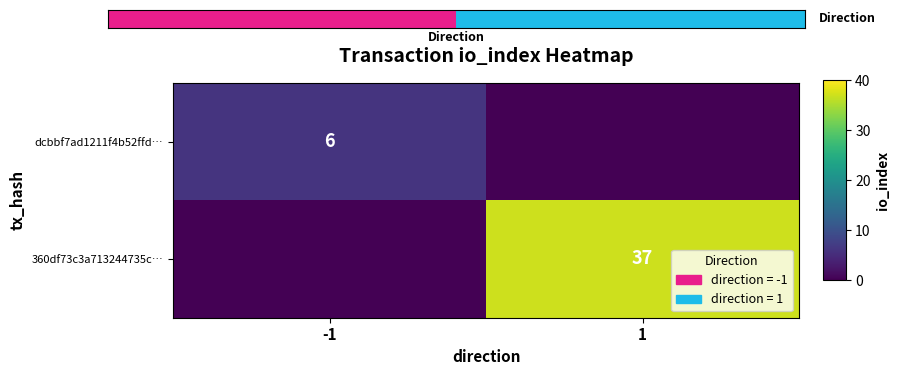

The 360df73c3a713244735c… series shows 37 at 1. True or false?

True